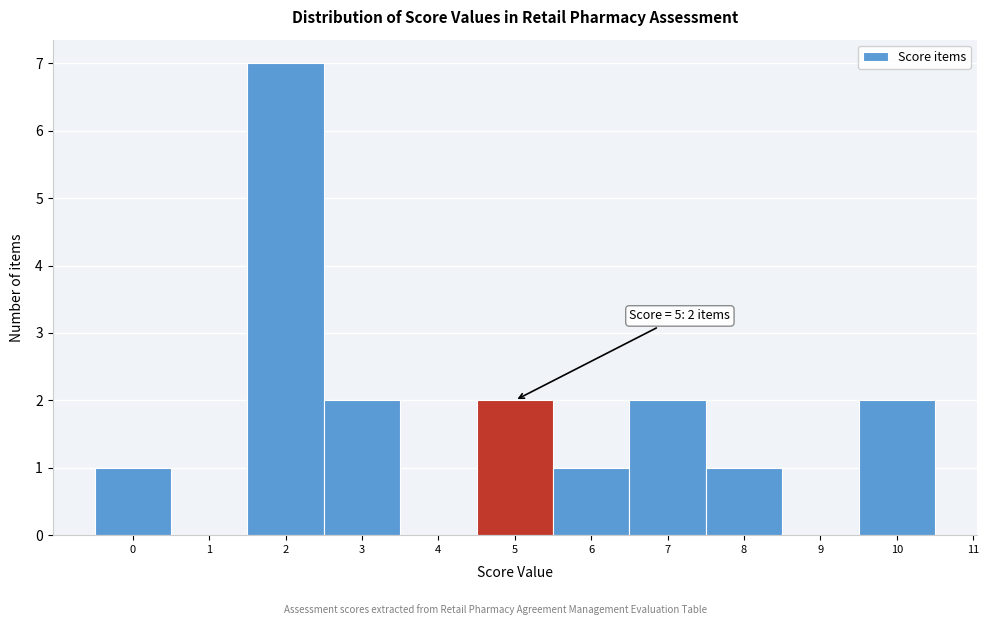

Which range on the x-axis has the tallest bar?

1.5 to 2.5